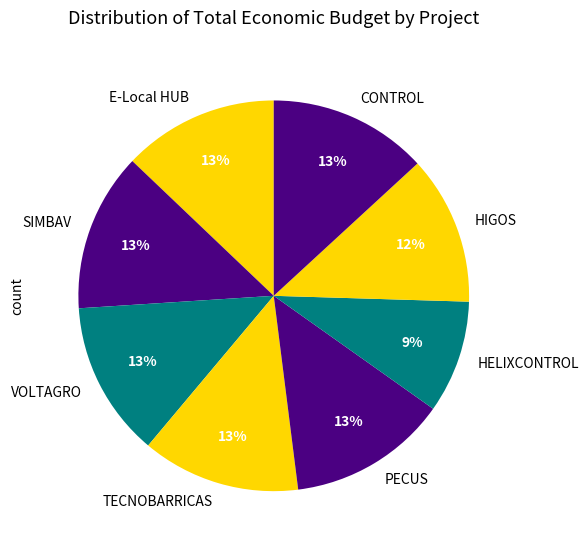

Do E-Local HUB and CONTROL together represent more than half of the pie?

No